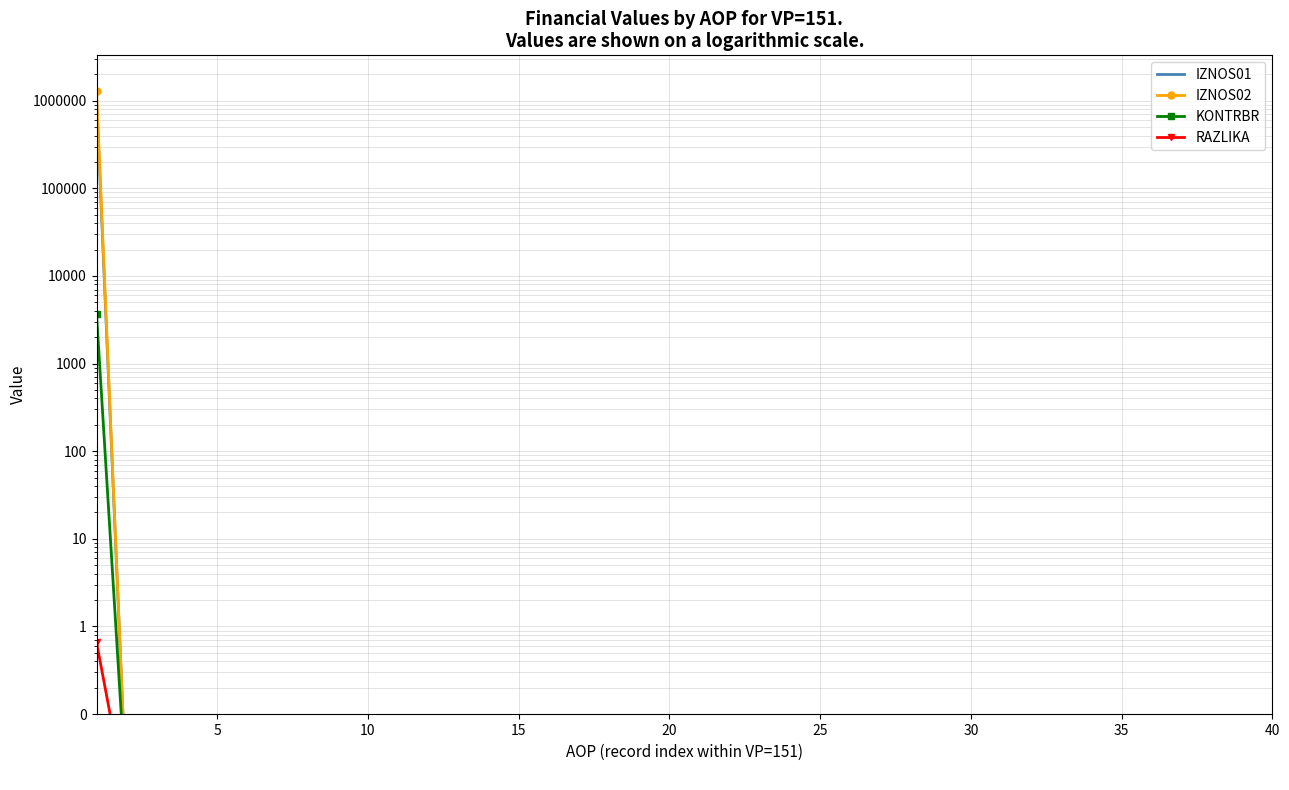

Which series has the largest total across all categories?

IZNOS02